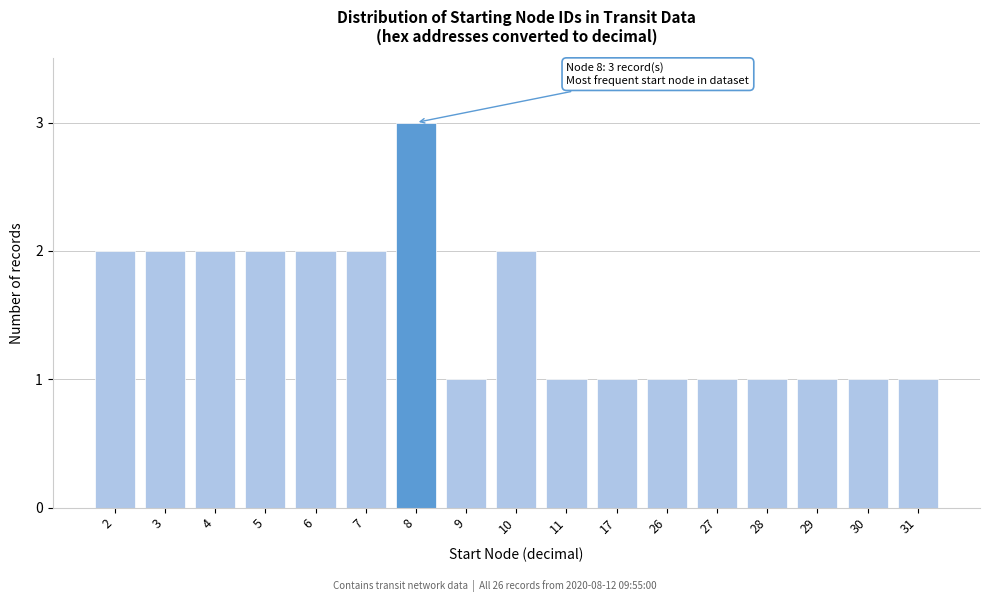

Reading left to right, what are all the values shown in this chart?

2	2	2	2	2	2	3	1	2	1	1	1	1	1	1	1	1